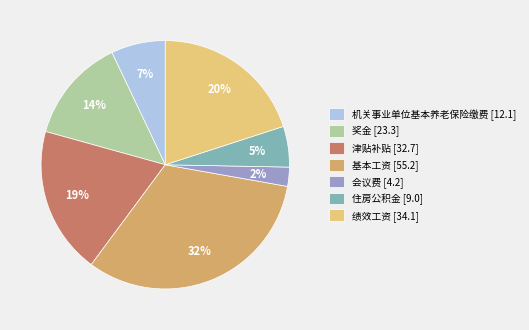

True or false: 绩效工资 accounts for 33% of the total.

False